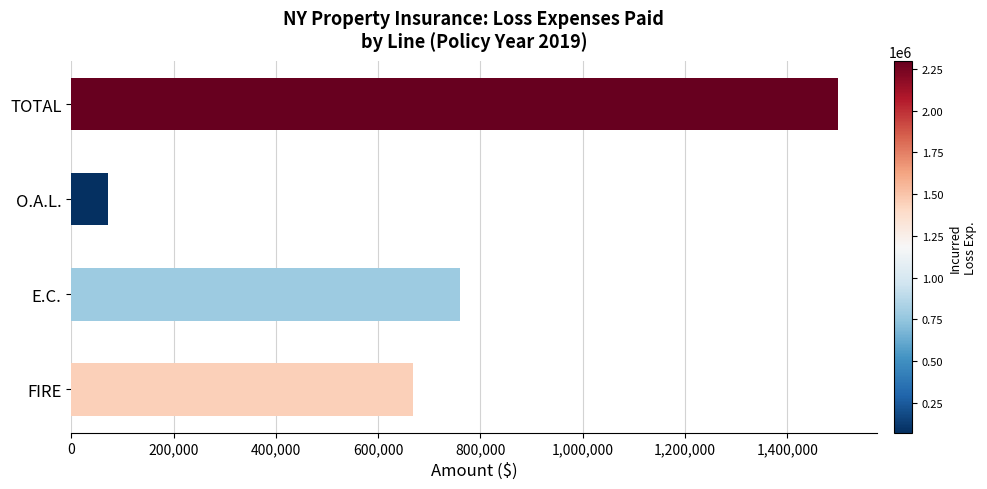

How many bars are there in total?

4